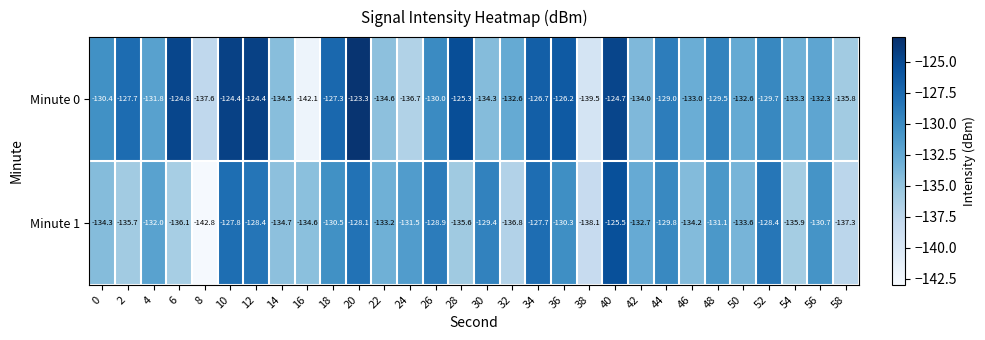

What is the difference between the maximum and minimum values in the Minute 1 series?

17.3